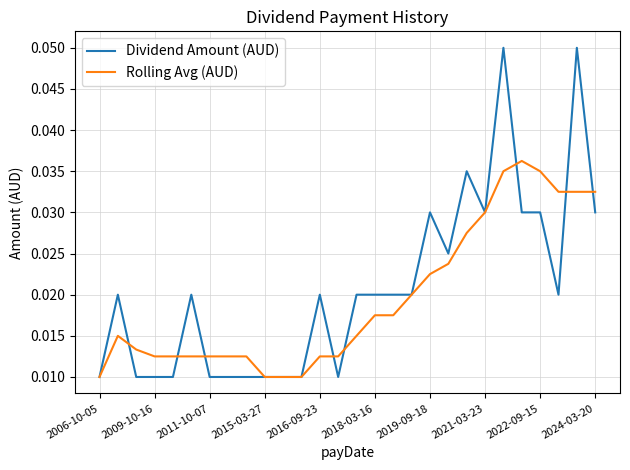

List the series in order of their peak value, lowest first.

Rolling Avg (AUD), Dividend Amount (AUD)